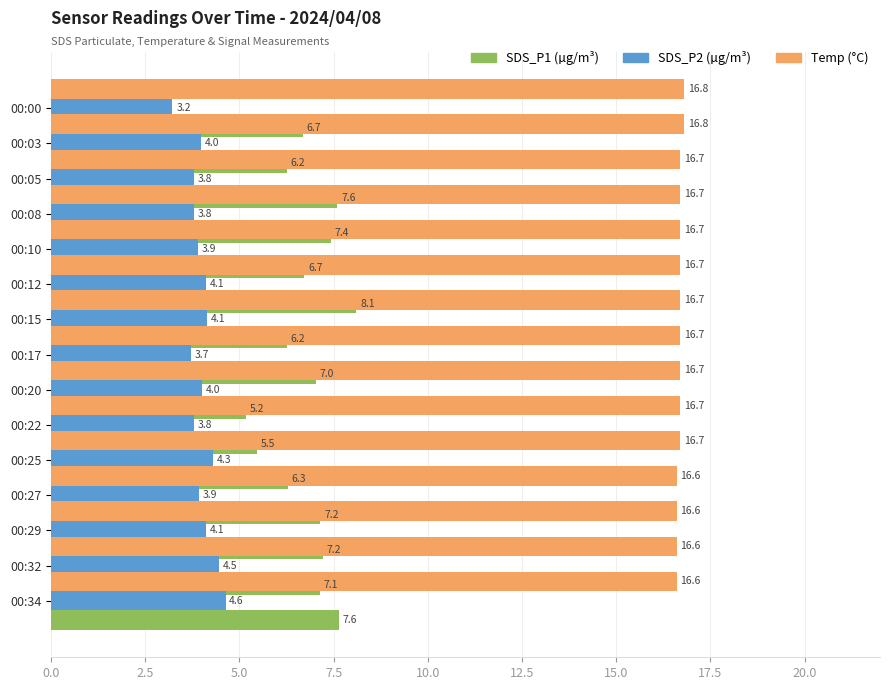

What are all the series names shown in the legend?

SDS_P1, SDS_P2, Temp